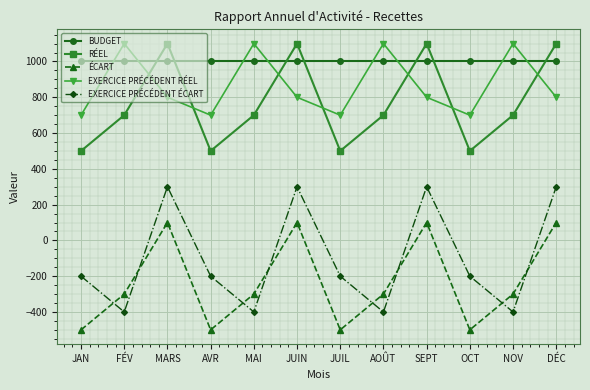

Rank the series at JAN from lowest to highest value.

ÉCART, EXERCICE PRÉCÉDENT ÉCART, RÉEL, EXERCICE PRÉCÉDENT RÉEL, BUDGET